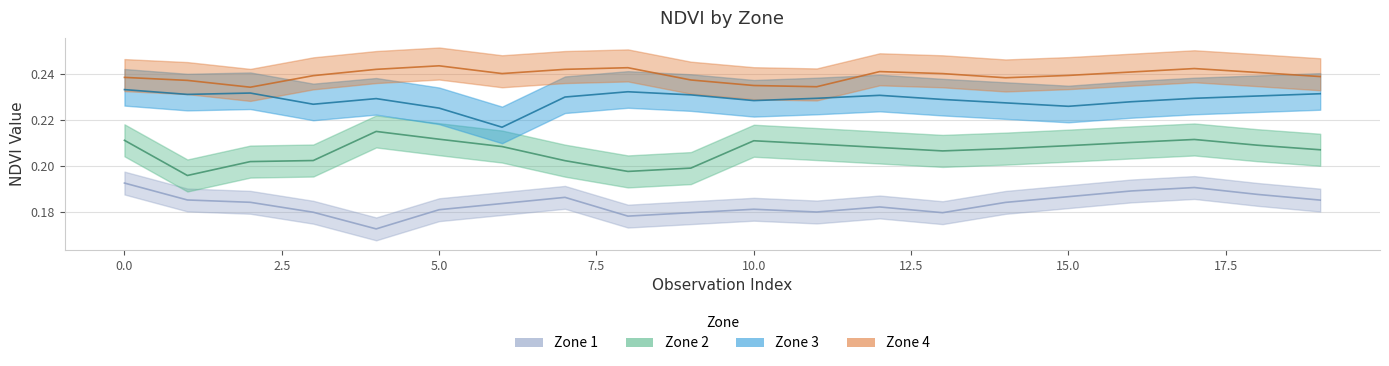

True or false: Zone 1 and Zone 3 intersect in this chart.

False